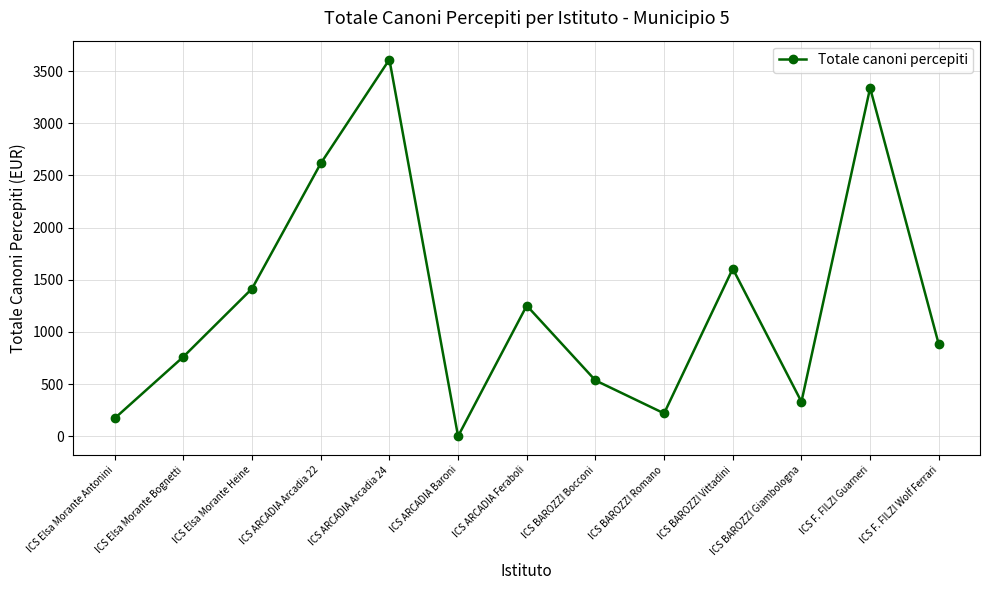

How many points are higher than both their immediate neighbors (excluding endpoints)?

4